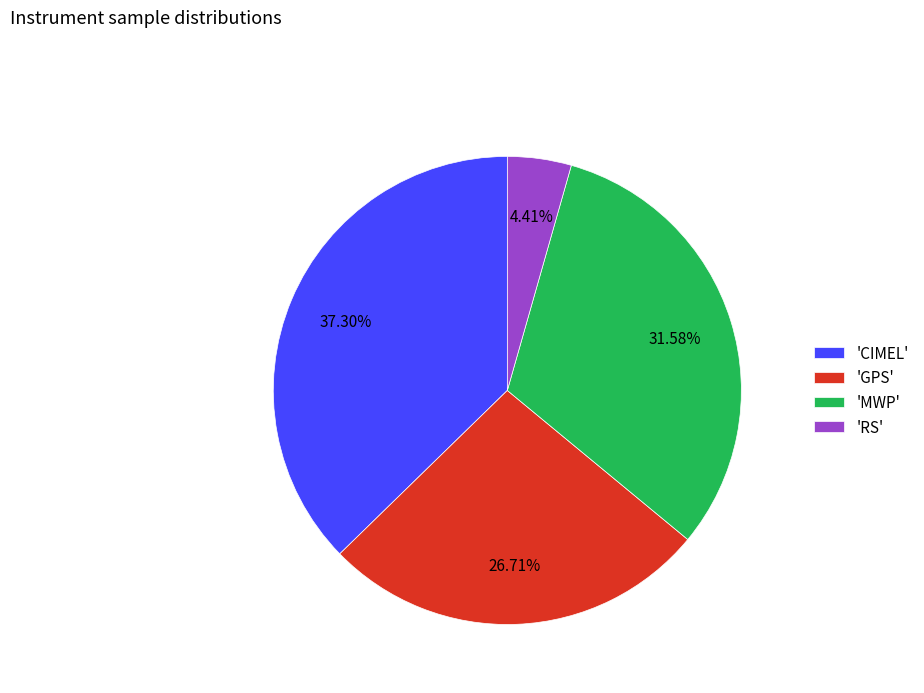

Does any single category account for the majority?

No